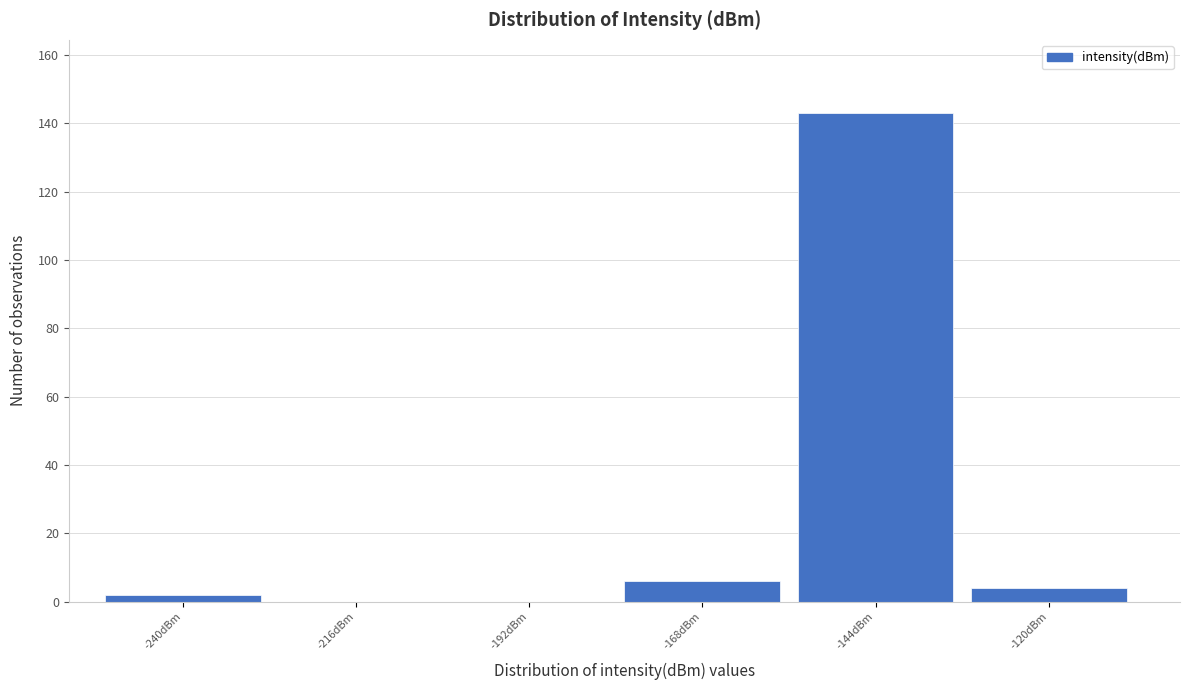

Reading left to right, extract all data points from this chart.

-240dBm=2	-216dBm=0	-192dBm=0	-168dBm=6	-144dBm=143	-120dBm=4